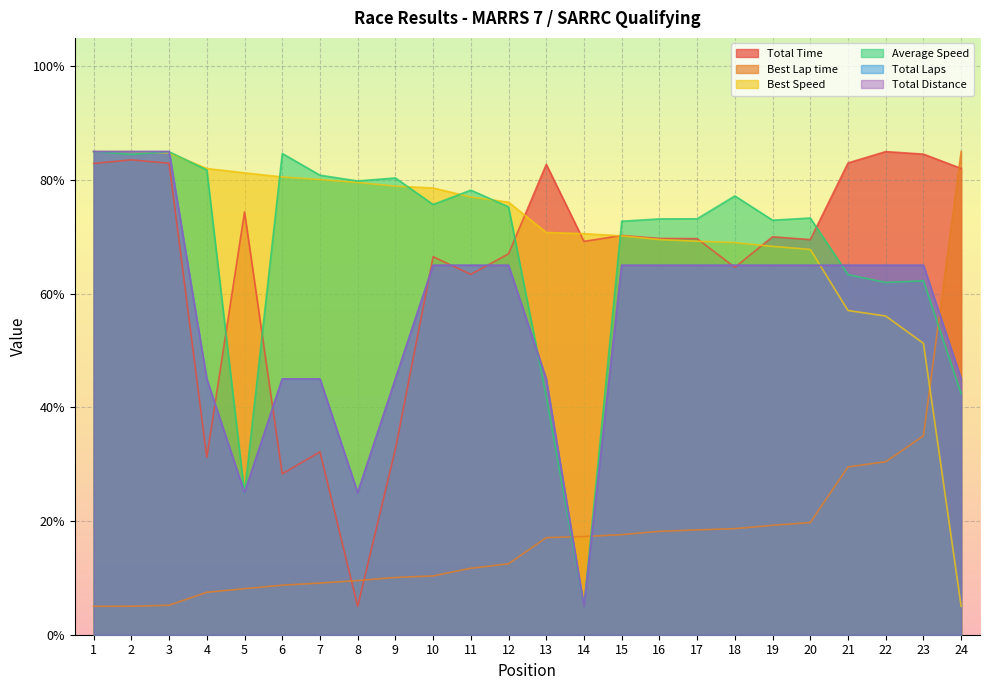

What is the value of the Total Time point at the 15th from the left?

70.2